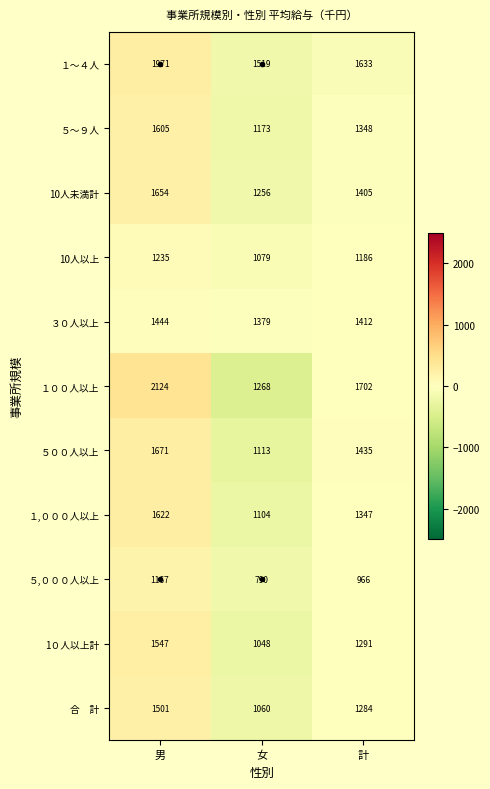

At which label is 1０人以上計 closest to 1297?

計